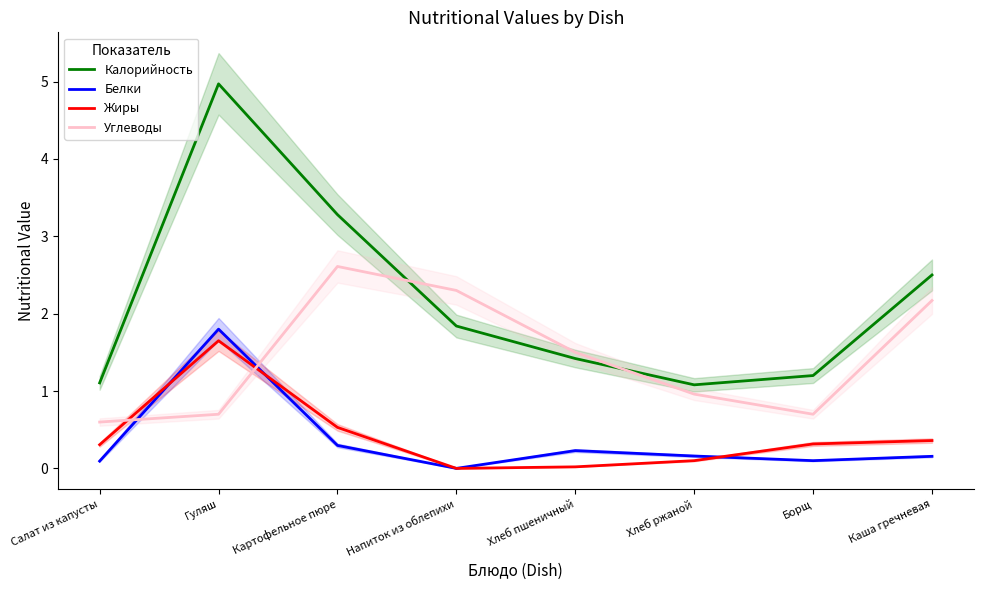

True or false: Жиры and Калорийность intersect in this chart.

False